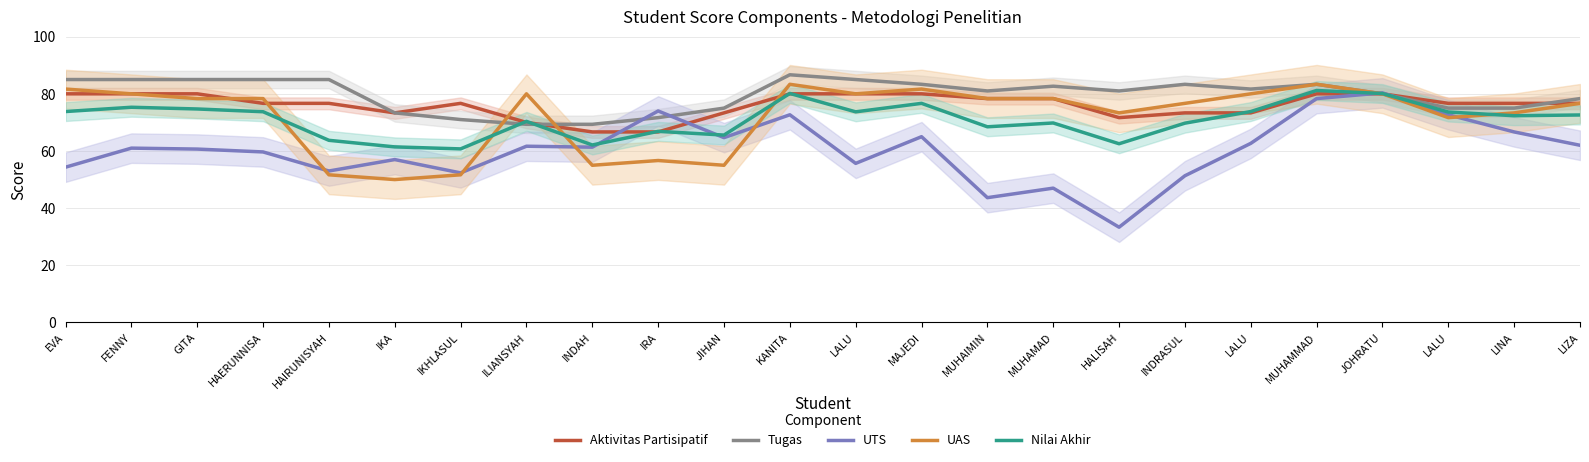

How many intersections are there between Nilai Akhir and Tugas?

4